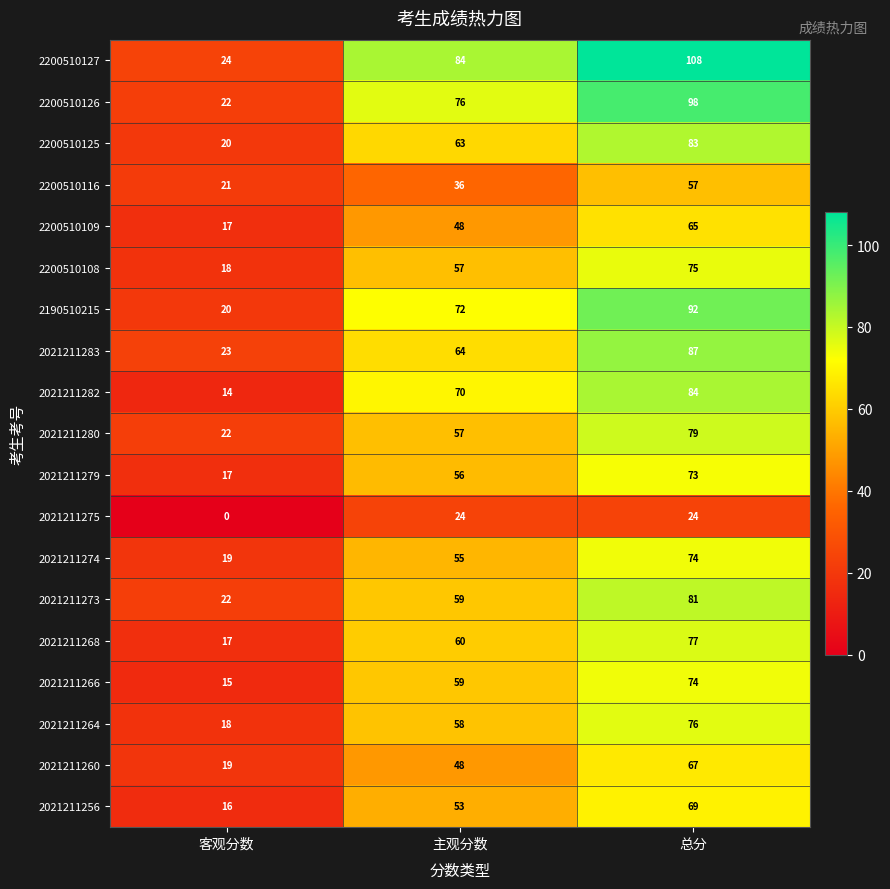

The value of 2021211279 at 总分 is 33. True or false?

False